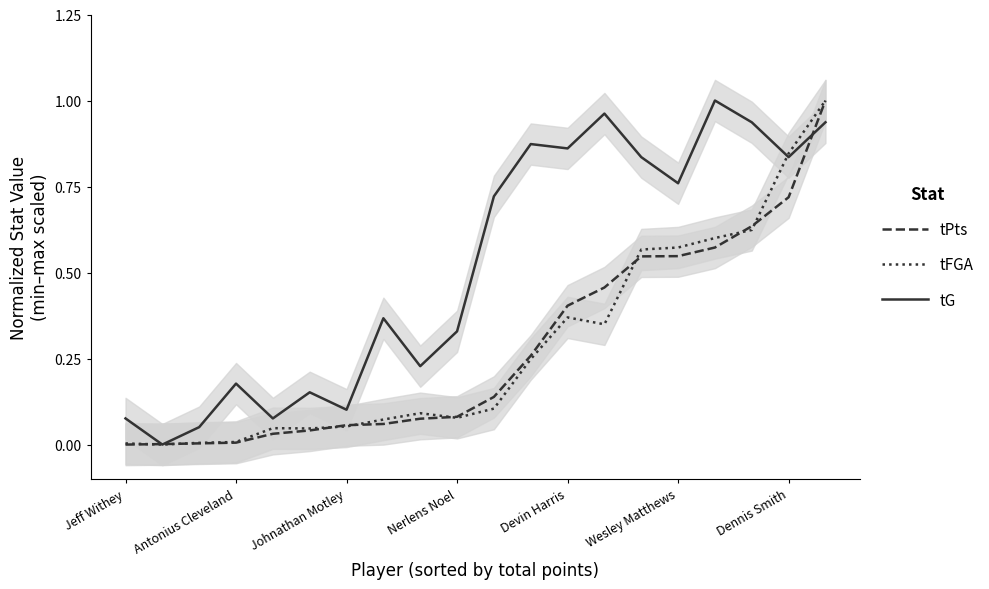

Which series has the widest spread of values?

tPts